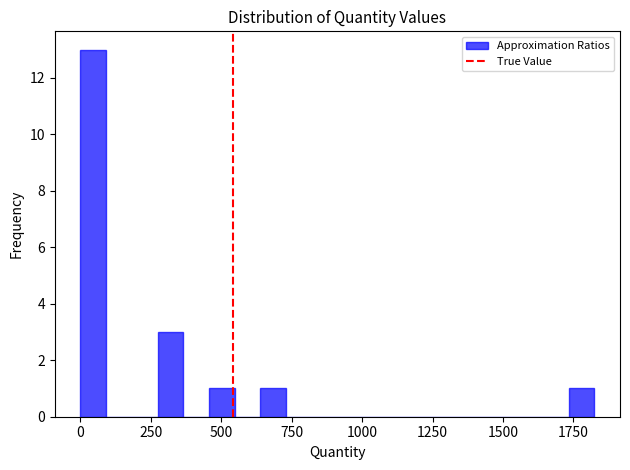

Read against the x-axis, roughly where is the centre of the tallest bar?

50